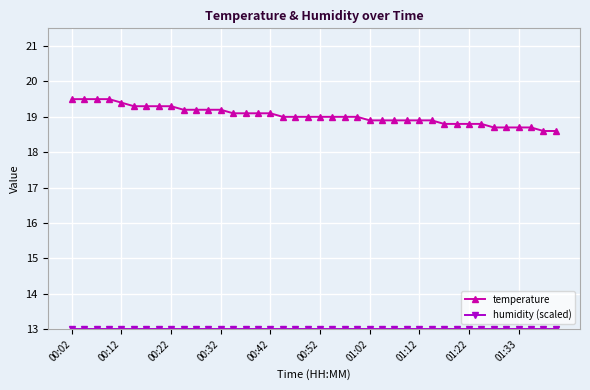

What is the difference between the second highest and minimum values in the temperature series?

0.9